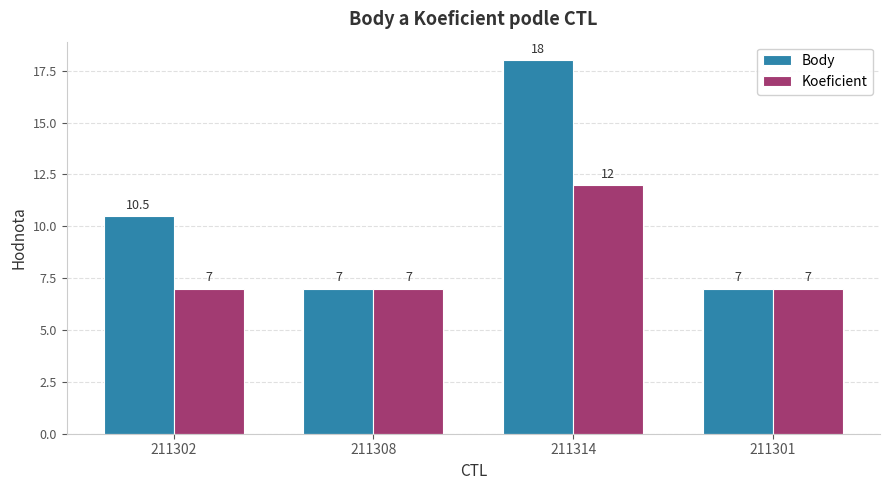

What is the difference between the Body values at 211314 and 211308?

11.0